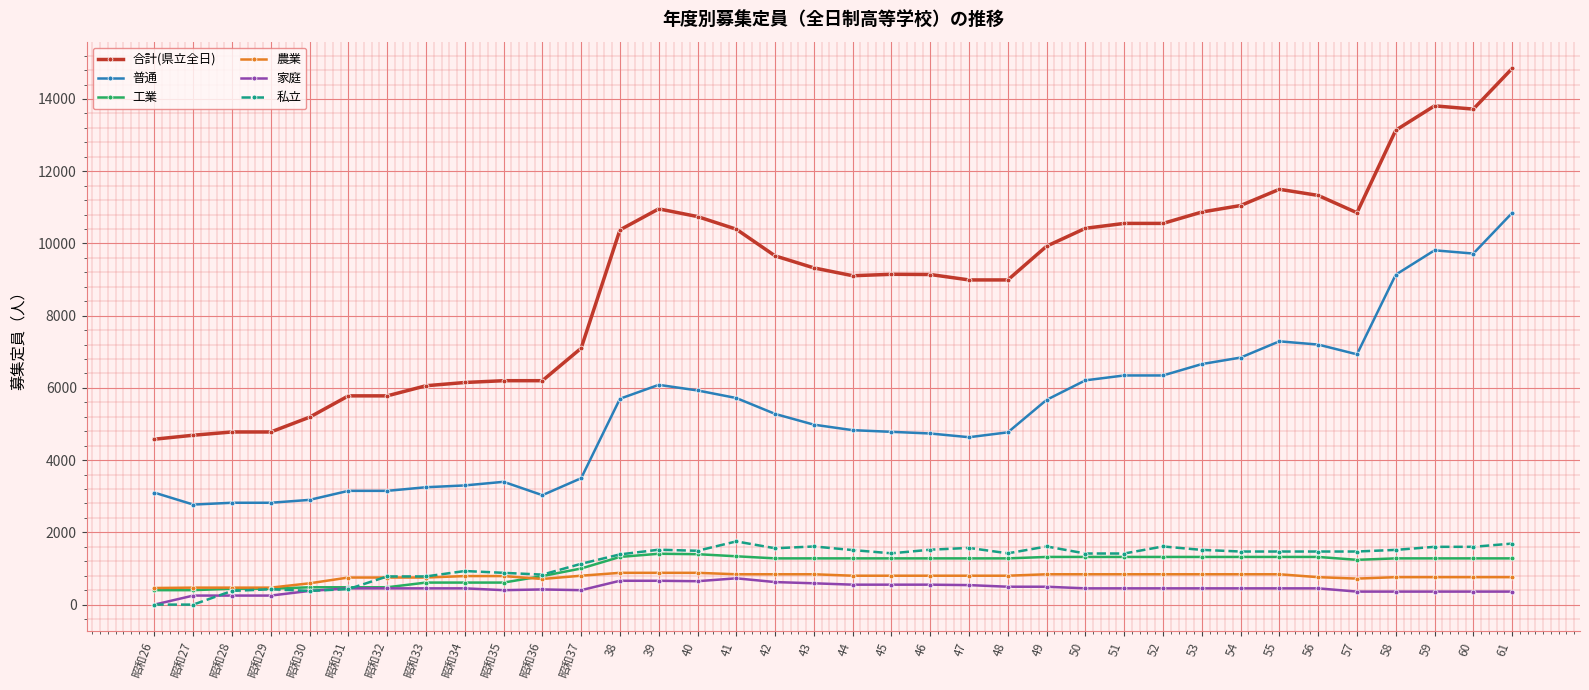

How many categories are shown in the chart?

36